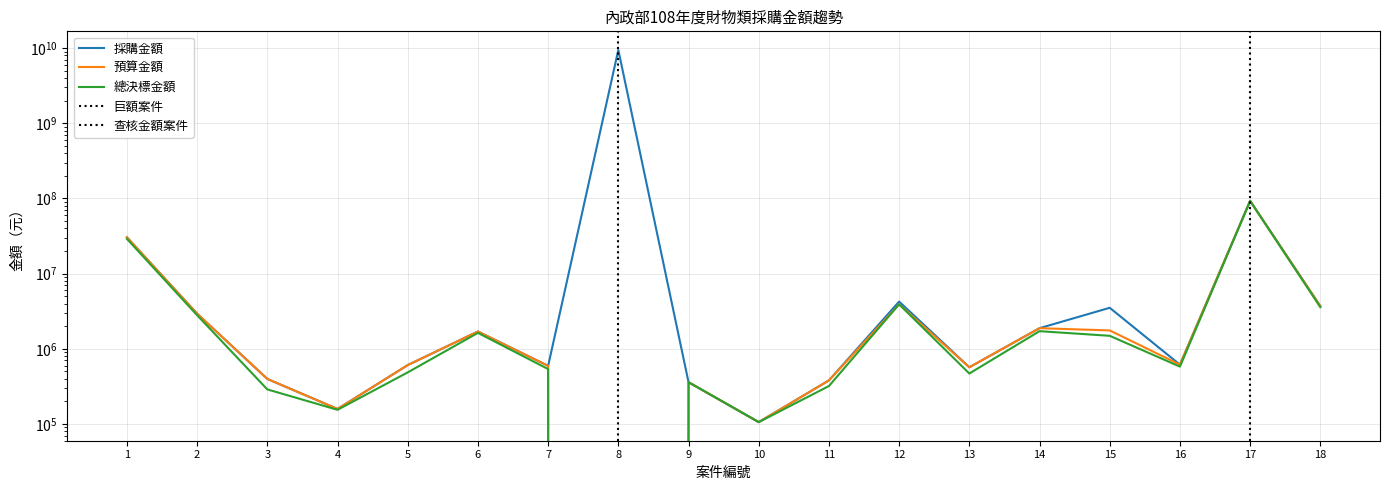

At which label is 總決標金額 closest to 46375000?

1